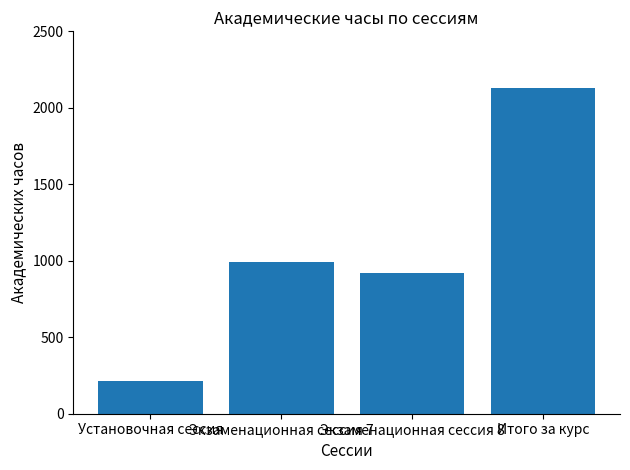

What is the difference between the maximum and second lowest values?

1206